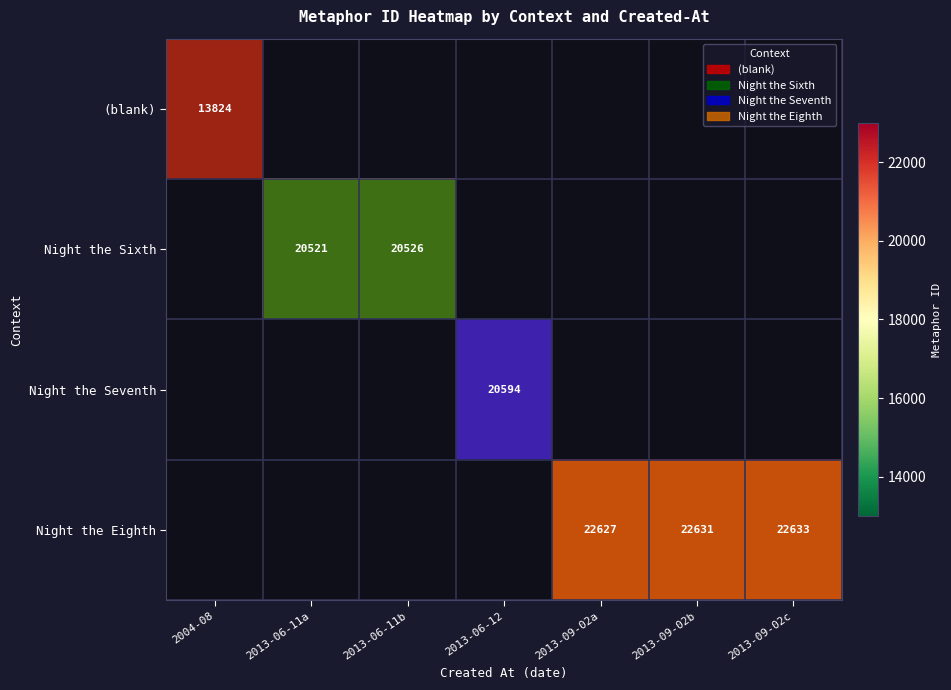

Is it true that Night the Sixth equals 20521 at 2013-06-11a?

True